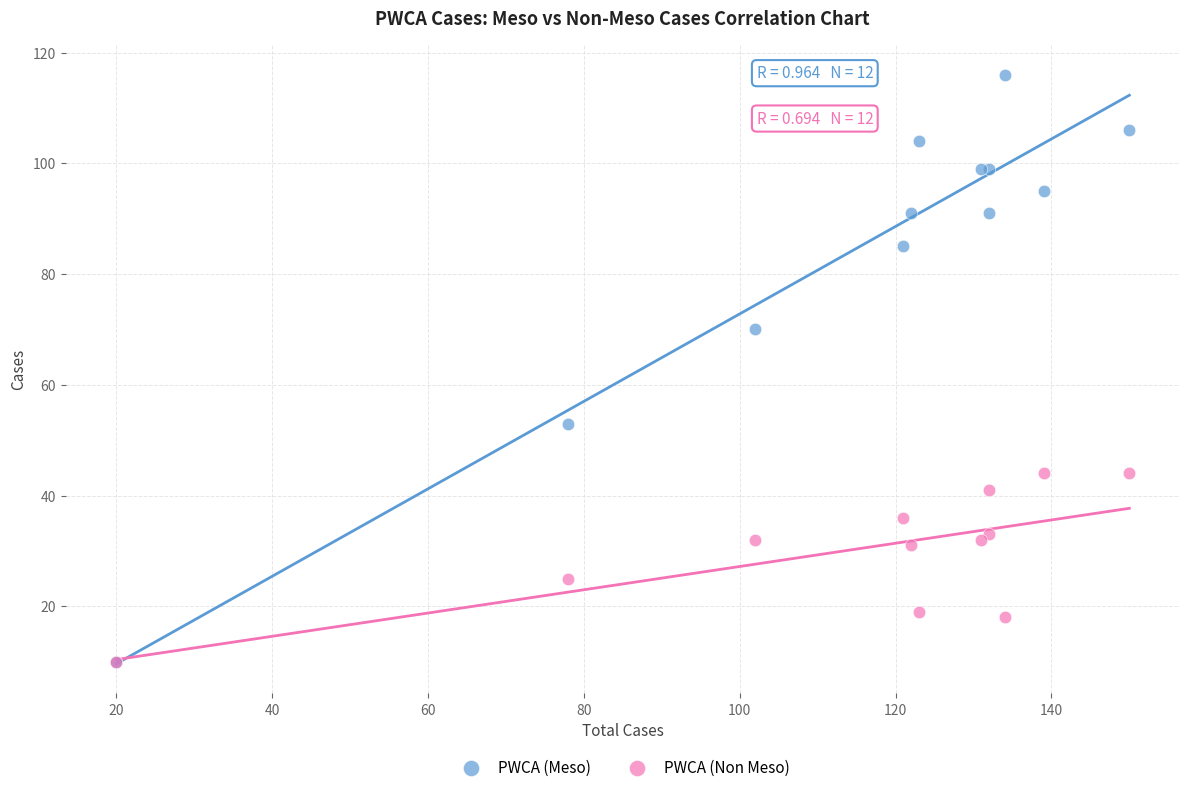

Which series has the widest spread of Y values?

PWCA (Meso)